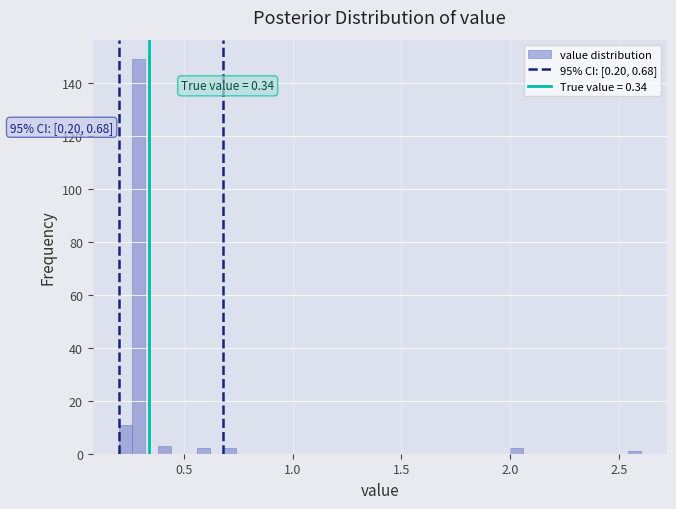

Read against the x-axis, roughly where is the centre of the tallest bar?

0.30